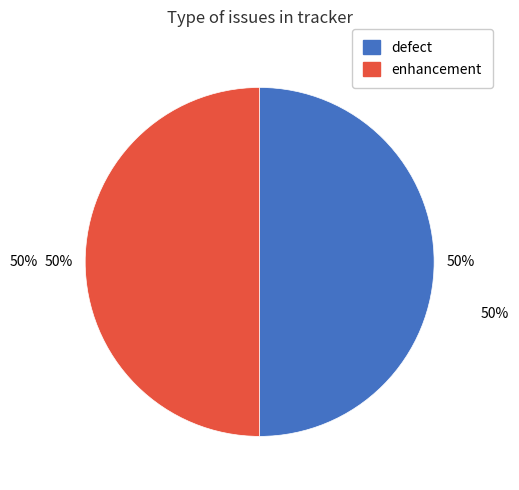

Is there any slice that represents more than half of the pie?

No